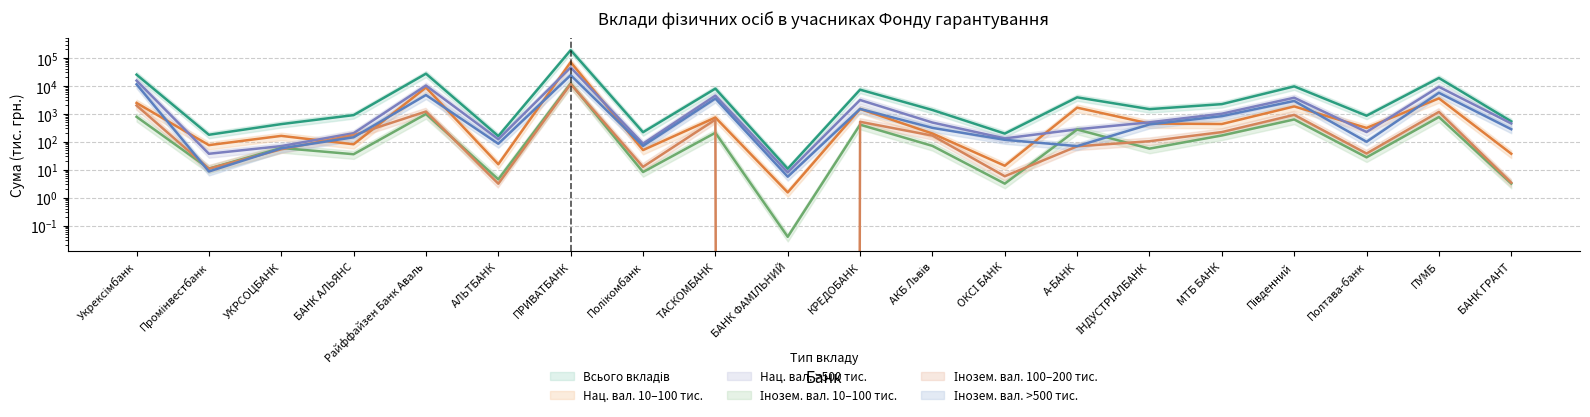

How many data points does each series have?

20